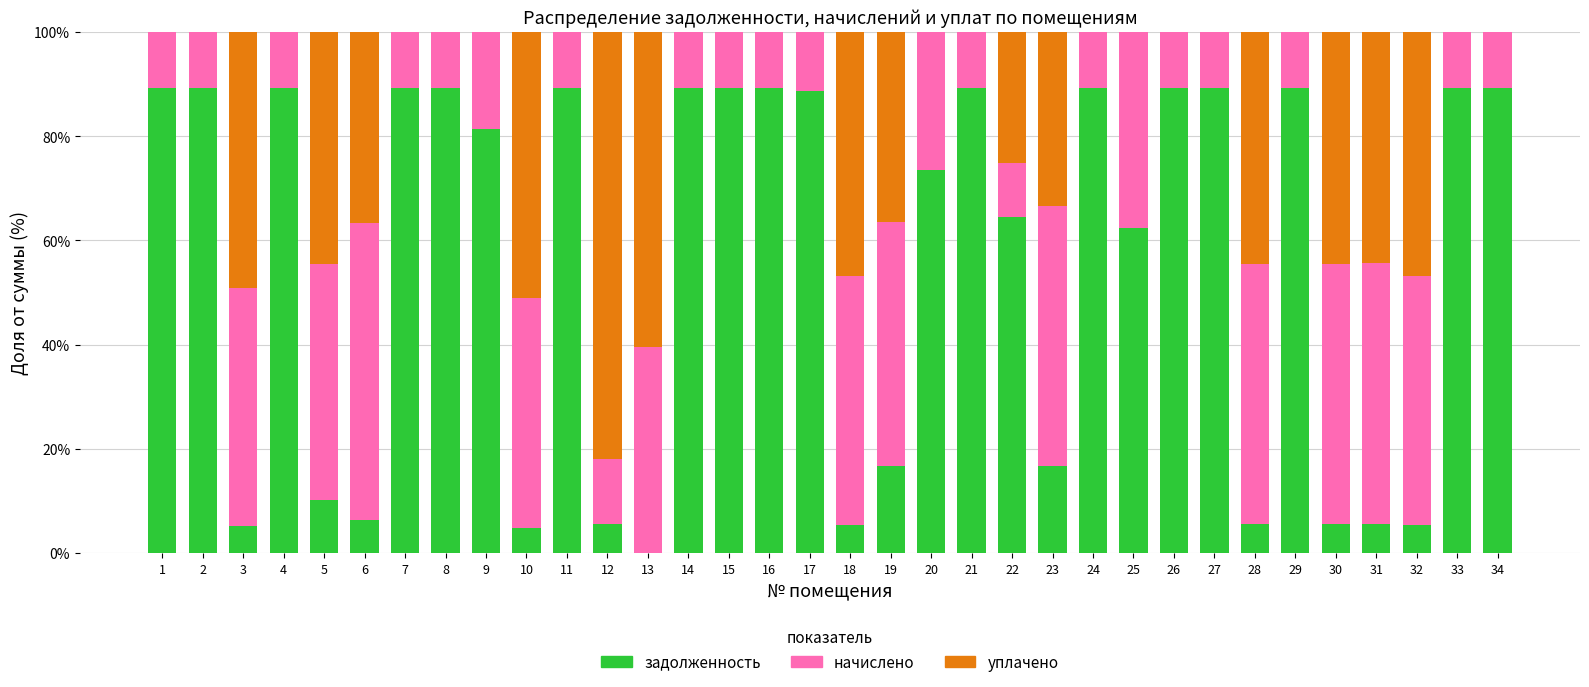

What is the total value across all series at 17?

100.0